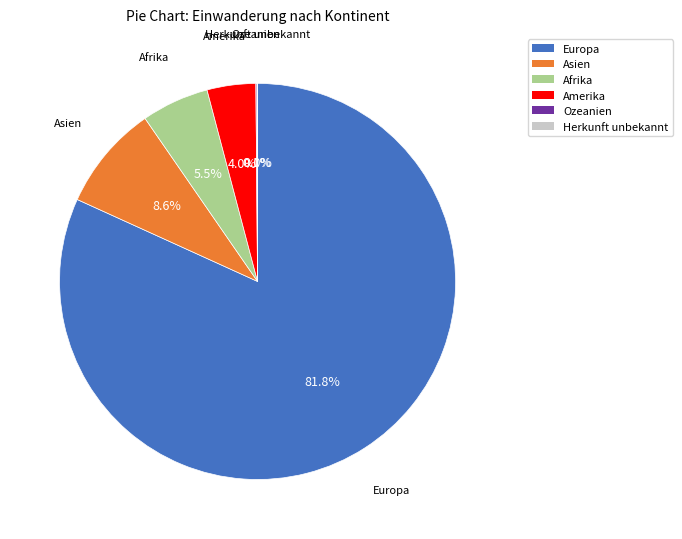

Which slice represents more than half of the pie?

Europa